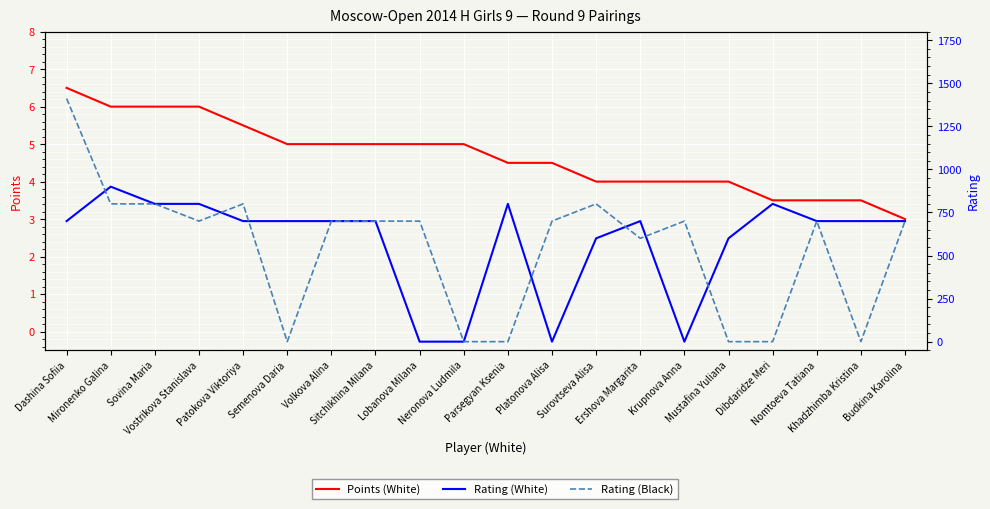

List the labels in order of Rating (White) value, smallest first.

Lobanova Milana, Neronova Ludmila, Platonova Alisa, Krupnova Anna, Surovtseva Alisa, Mustafina Yuliana, Dashina Sofiia, Patokova Viktoriya, Semenova Daria, Volkova Alina, Sitchikhina Milana, Ershova Margarita, Nomtoeva Tatiana, Khadzhimba Kristina, Budkina Karolina, Sovina Maria, Vostrikova Stanislava, Parsegyan Ksenia, Dibdaridze Meri, Mironenko Galina